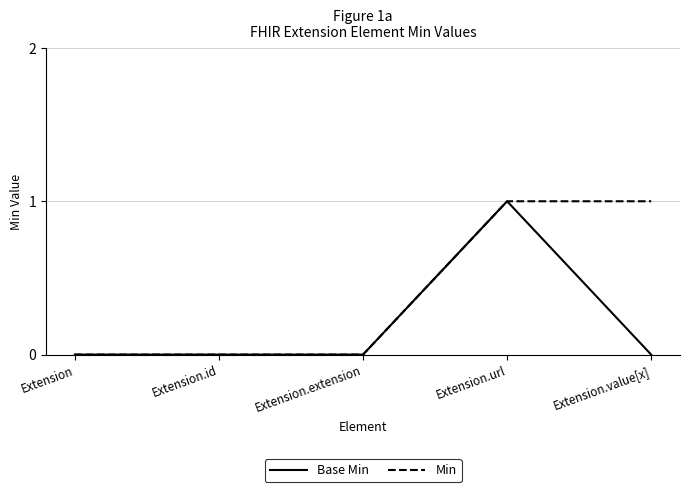

Which series has the largest total across all categories?

Min